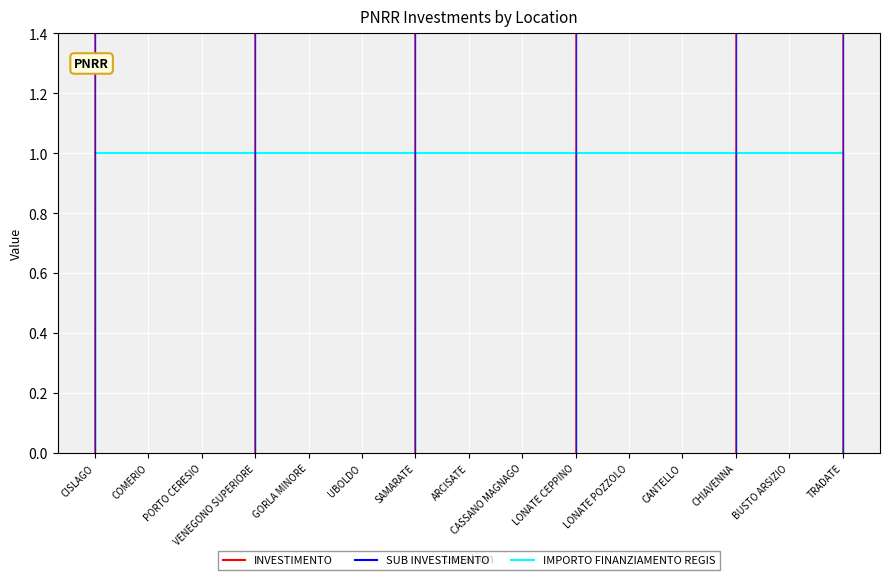

Is it true that INVESTIMENTO equals 2.1 at CISLAGO?

True